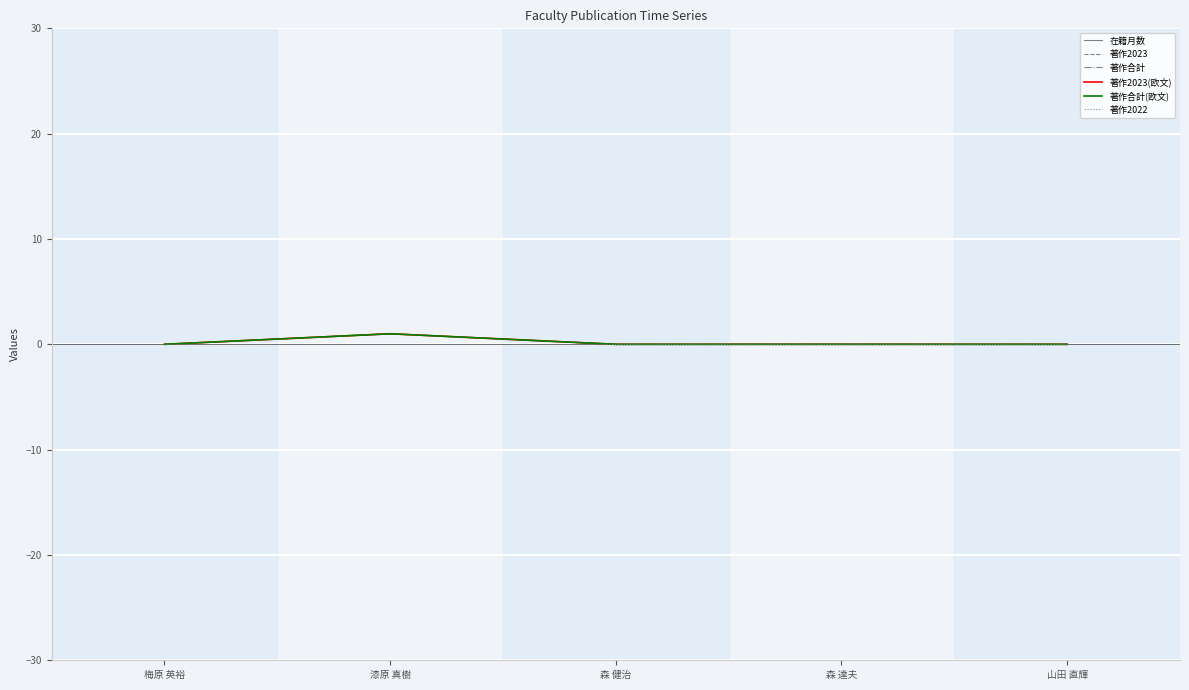

How many values in 著作合計 are above zero?

1